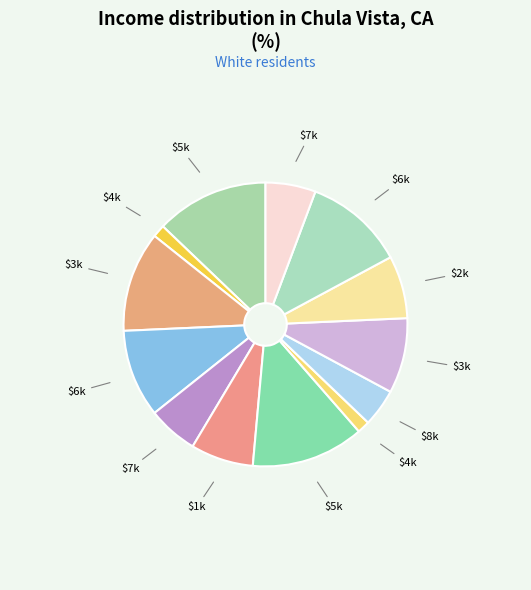

Count the number of slices in the pie.

13